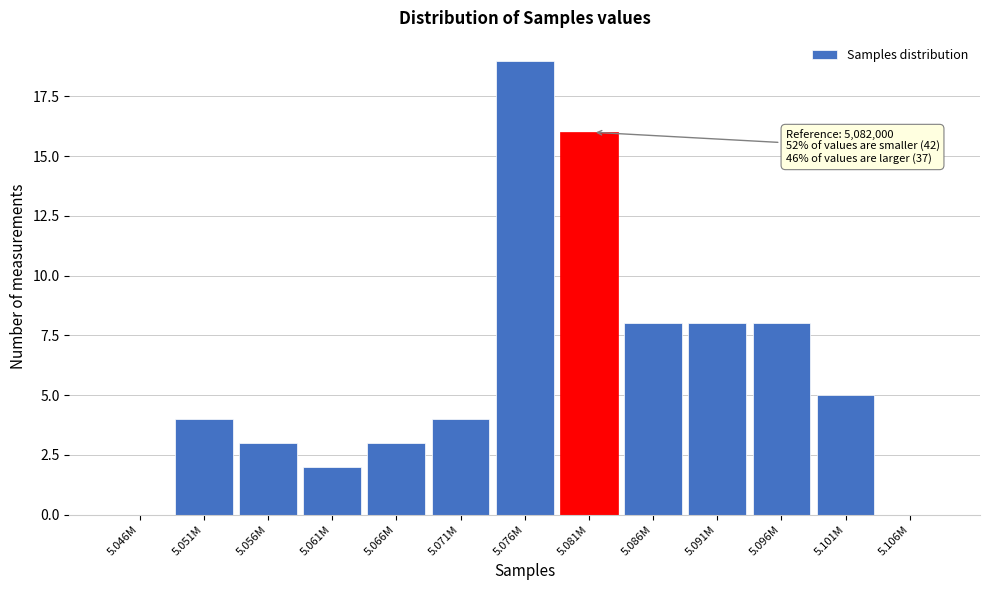

Reading left to right, what are all the values shown in this chart?

5.046M=0	5.051M=4	5.056M=3	5.061M=2	5.066M=3	5.071M=4	5.076M=19	5.081M=16	5.086M=8	5.091M=8	5.096M=8	5.101M=5	5.106M=0